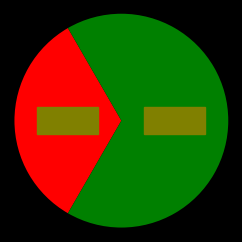

How many slices are in this pie chart?

2